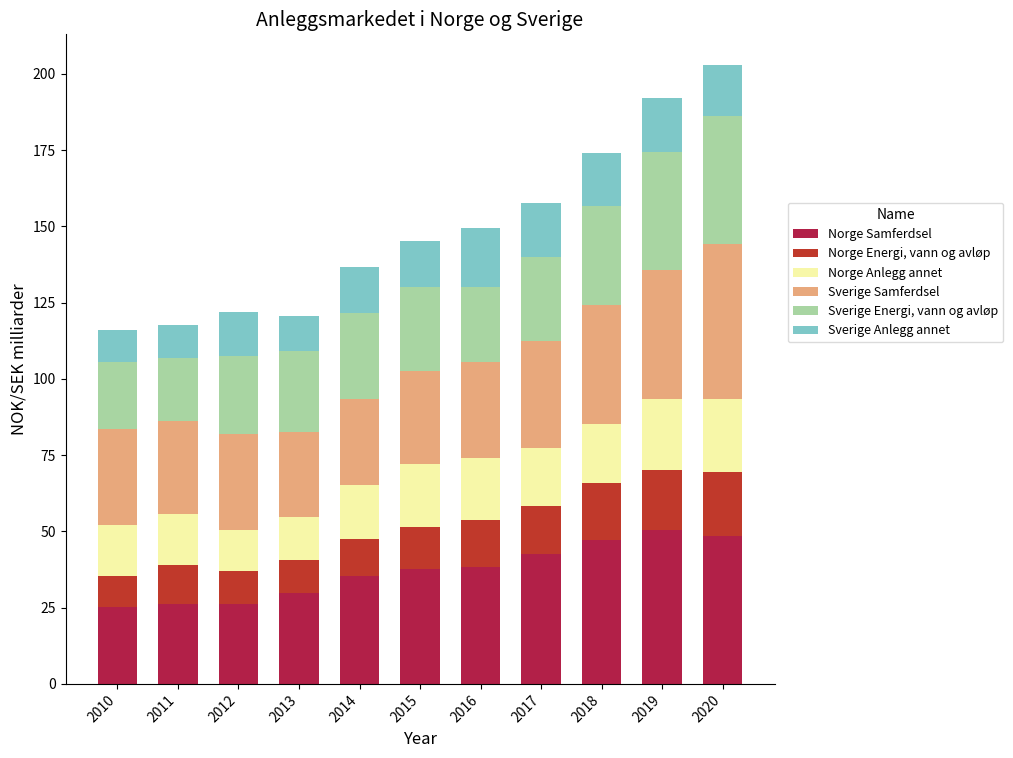

What is the minimum value for Norge Samferdsel?

25.2